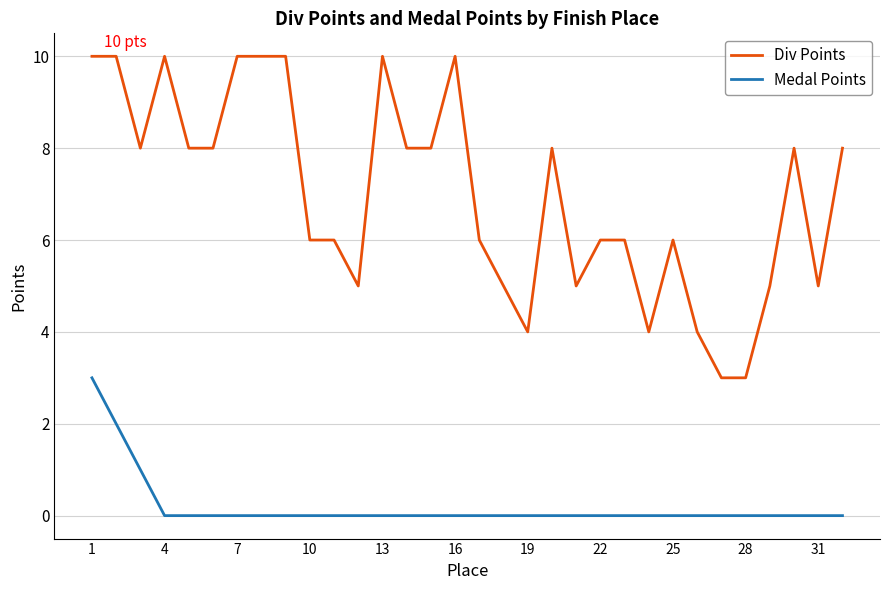

True or false: Div Points and Medal Points intersect in this chart.

False